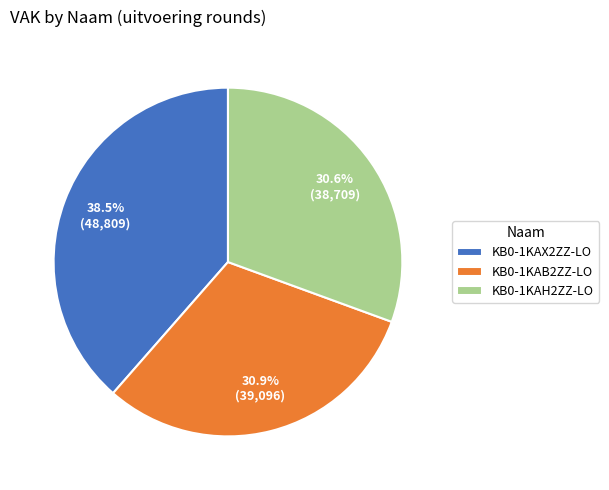

The KB0-1KAH2ZZ-LO slice represents 31% of the pie. True or false?

True